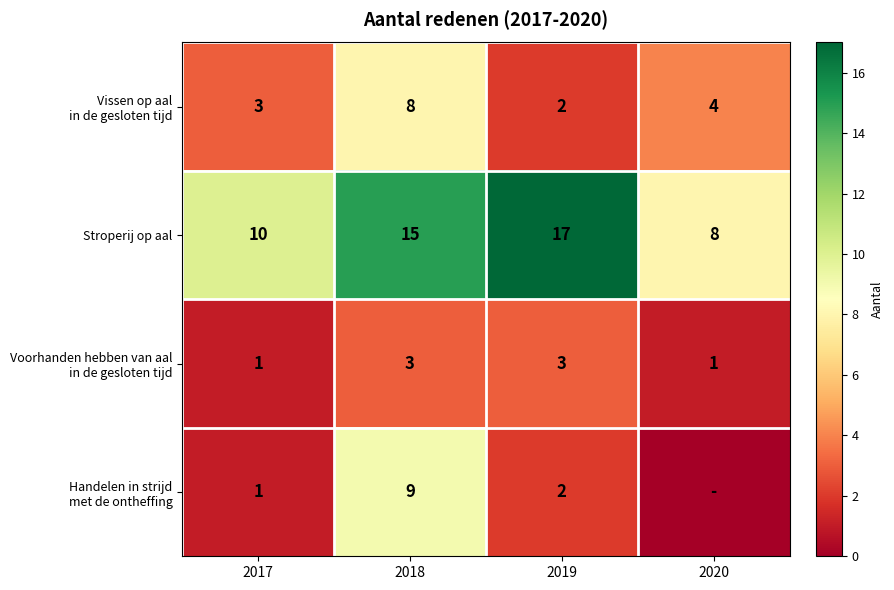

True or false: Stroperij op aal has a value of 8 at 2020.

True